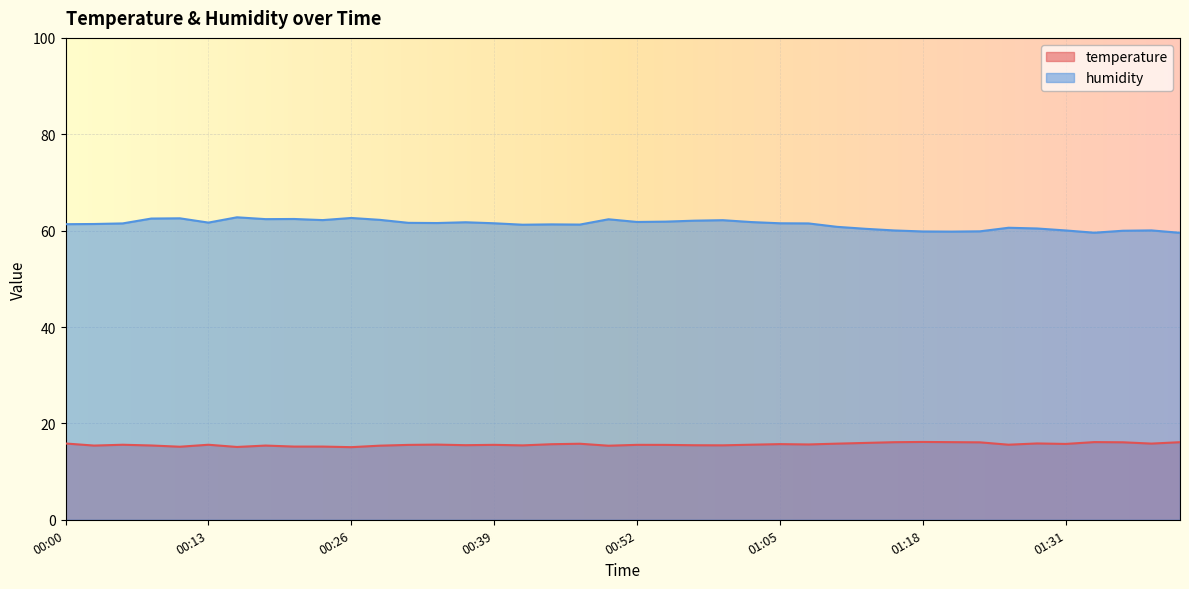

True or false: temperature and humidity intersect in this chart.

False